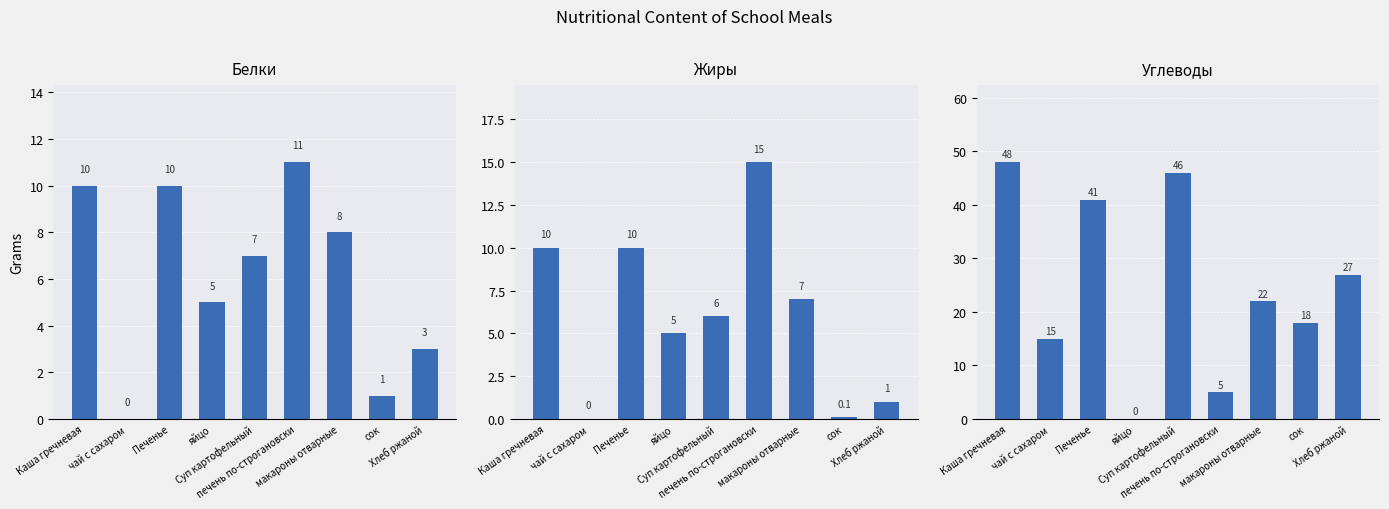

What is the difference between the second highest and second lowest values in the Углеводы series?

41.0